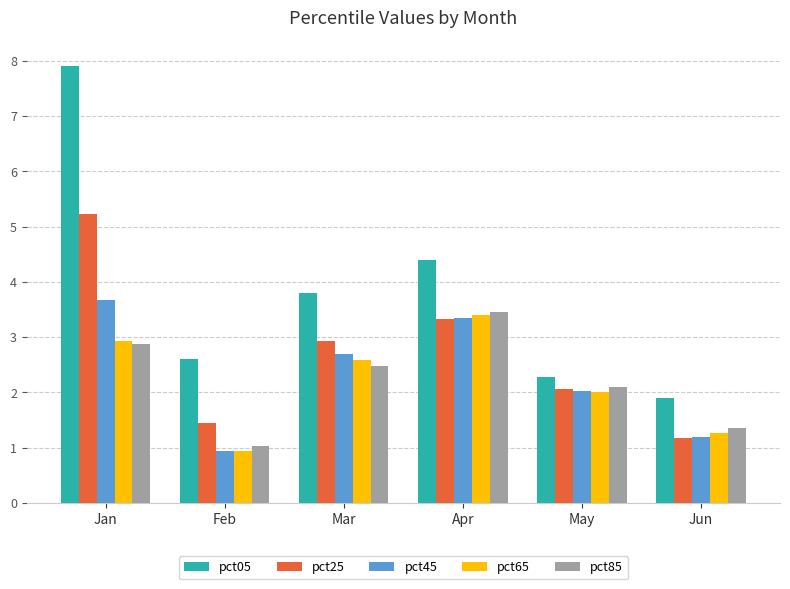

Reading left to right, list all the values displayed in this chart.

pct05: Jan=7.9	Feb=2.6	Mar=3.8	Apr=4.4	May=2.3	Jun=1.9
pct25: Jan=5.2	Feb=1.4	Mar=2.9	Apr=3.3	May=2.1	Jun=1.2
pct45: Jan=3.7	Feb=0.9	Mar=2.7	Apr=3.4	May=2.0	Jun=1.2
pct65: Jan=2.9	Feb=0.9	Mar=2.6	Apr=3.4	May=2.0	Jun=1.3
pct85: Jan=2.9	Feb=1.0	Mar=2.5	Apr=3.5	May=2.1	Jun=1.4